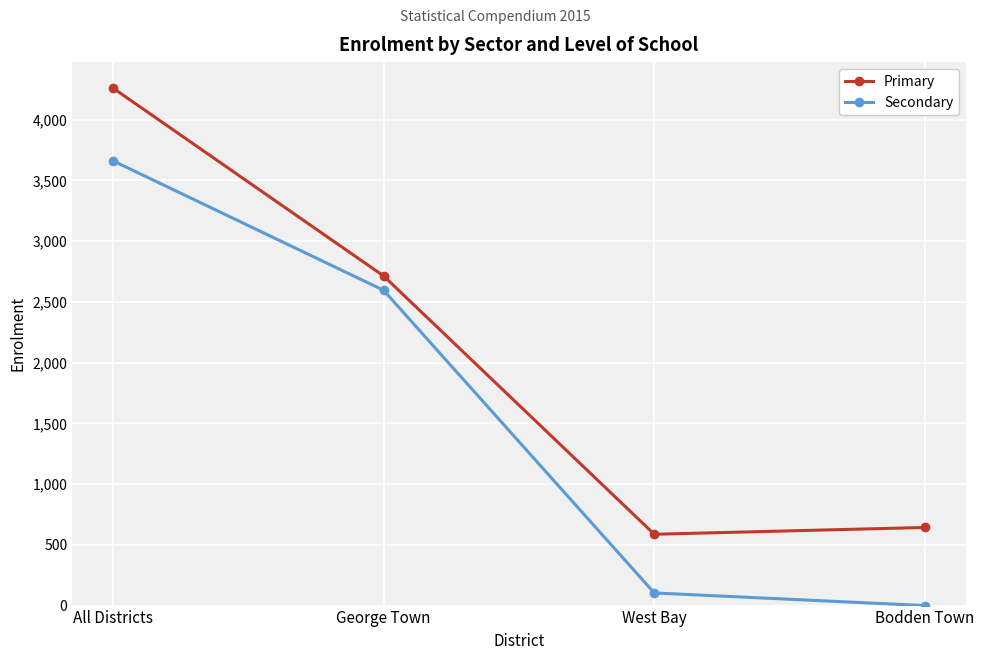

Between All Districts and Bodden Town, which series saw the biggest shift?

Secondary